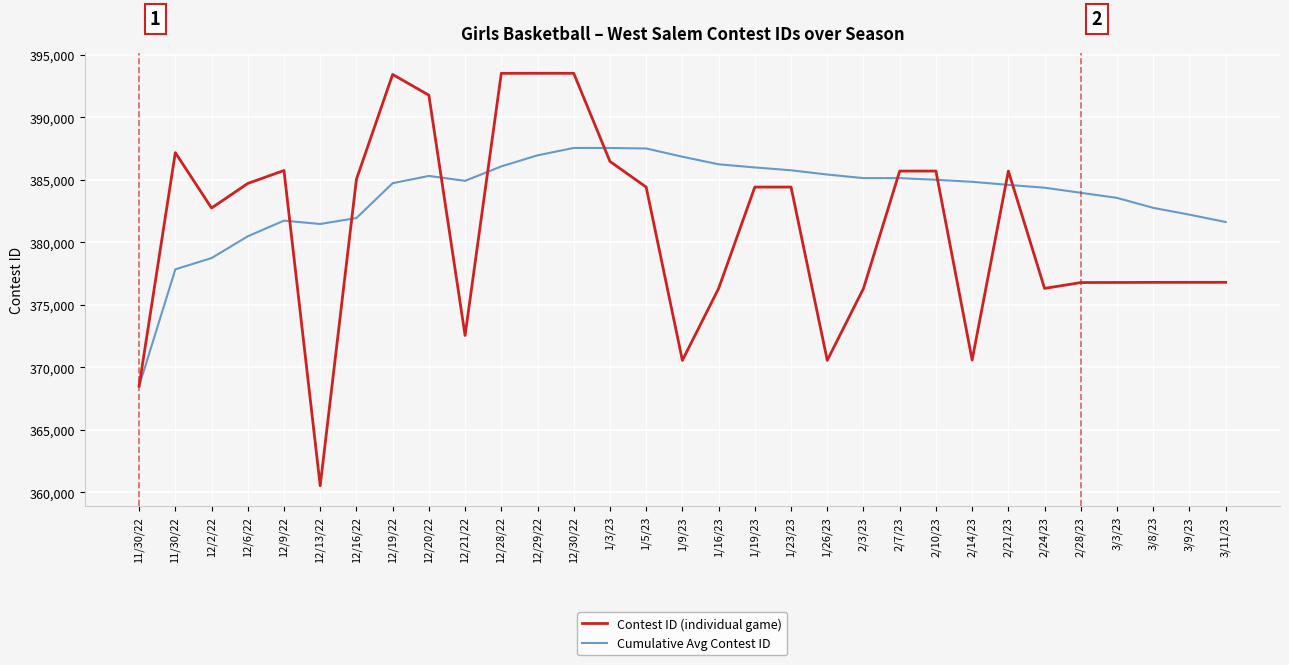

Is this an area chart (filled region under the line)?

No